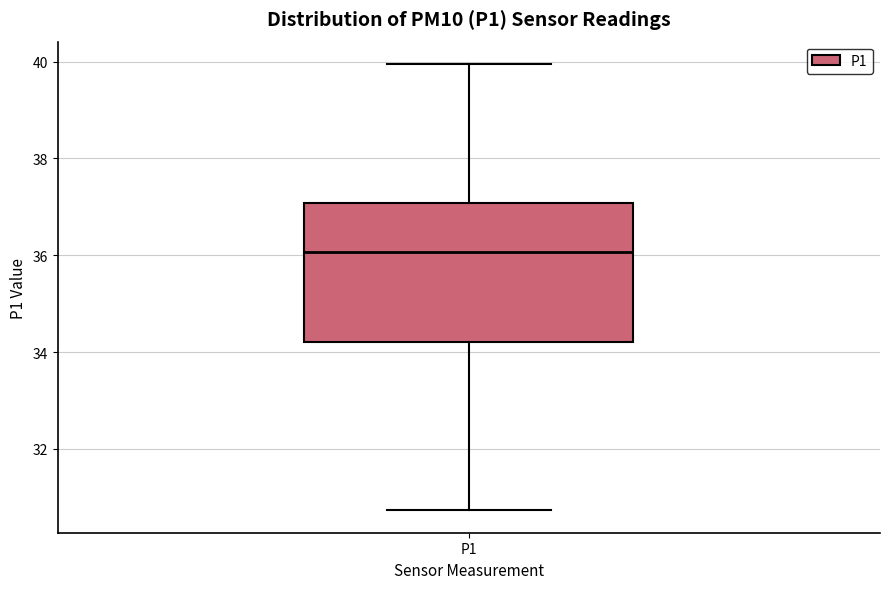

Read this box plot against the y-axis: the position of the median line, the range covered by the box, and the ends of both whiskers. The values are not printed on the chart, so give them approximately, as read against the axis.

median 36.0, box 34.2 to 37.0, whiskers 30.8 to 40.0